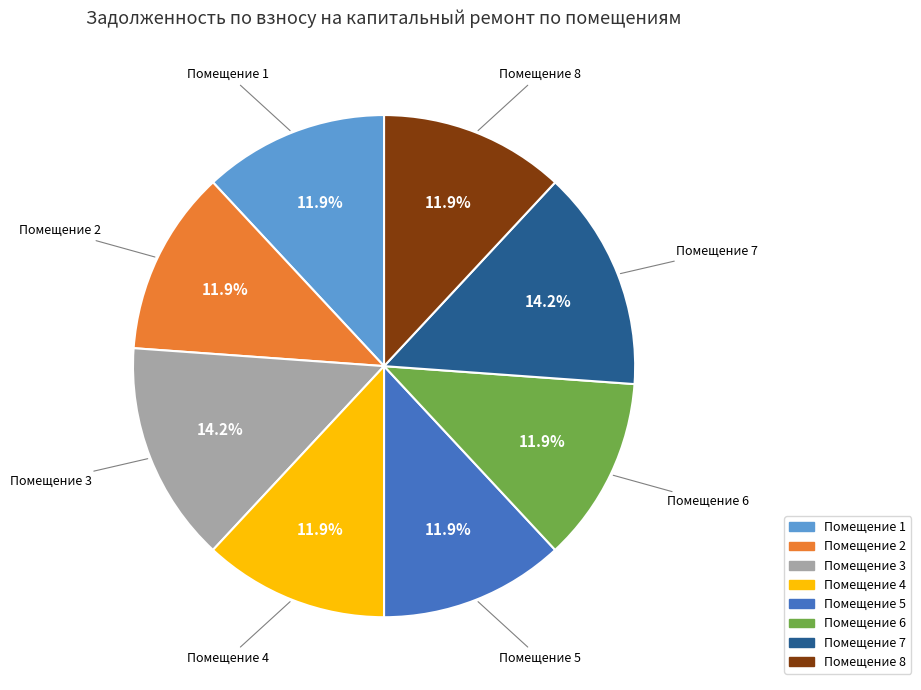

Does any single category account for the majority?

No